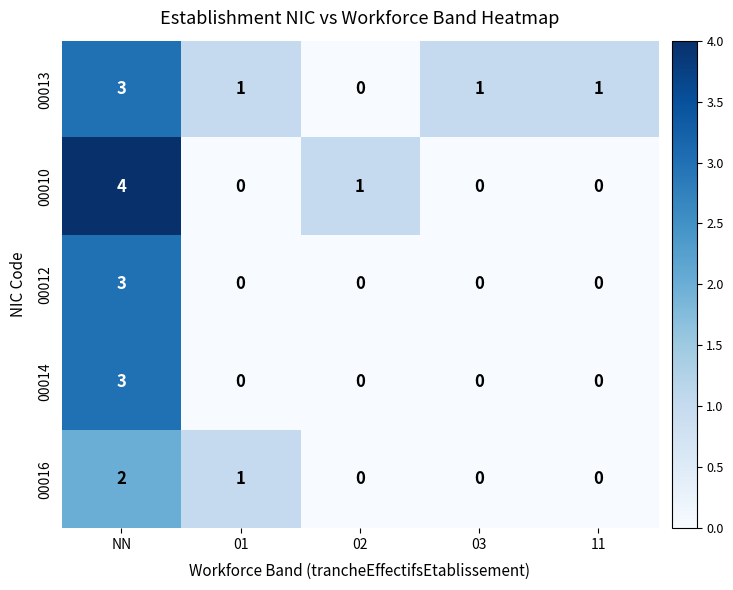

Which series has the largest range (max minus min)?

00010